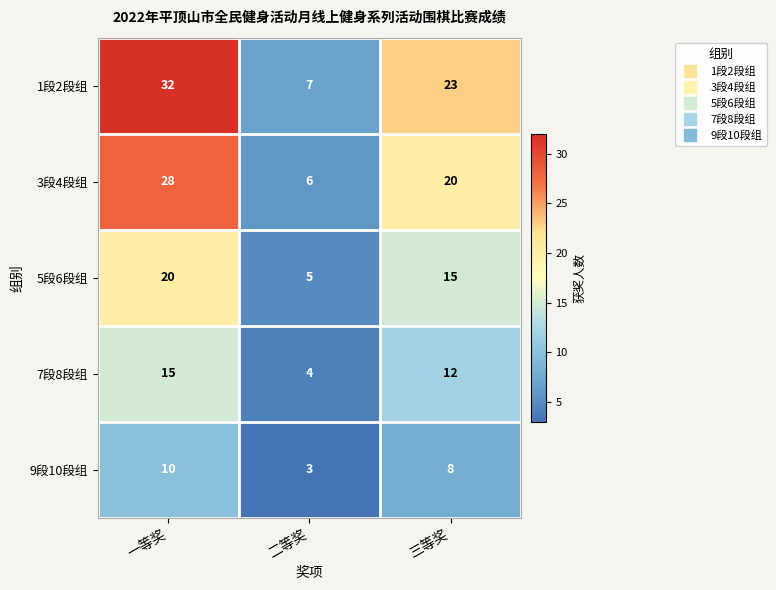

Rank the series at 三等奖 from lowest to highest value.

9段10段组, 7段8段组, 5段6段组, 3段4段组, 1段2段组